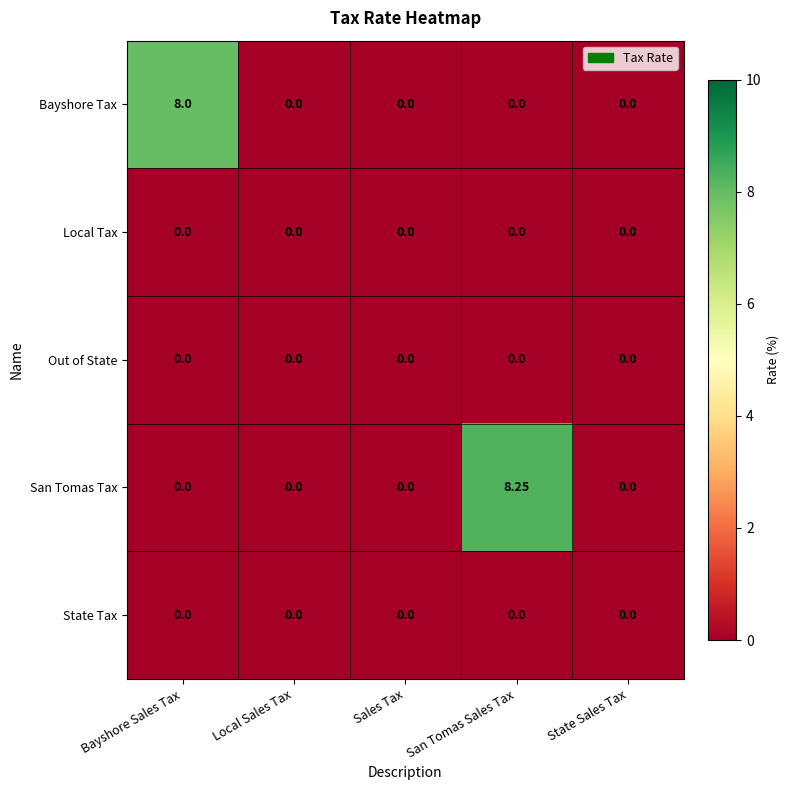

Which series has the largest range (max minus min)?

San Tomas Tax